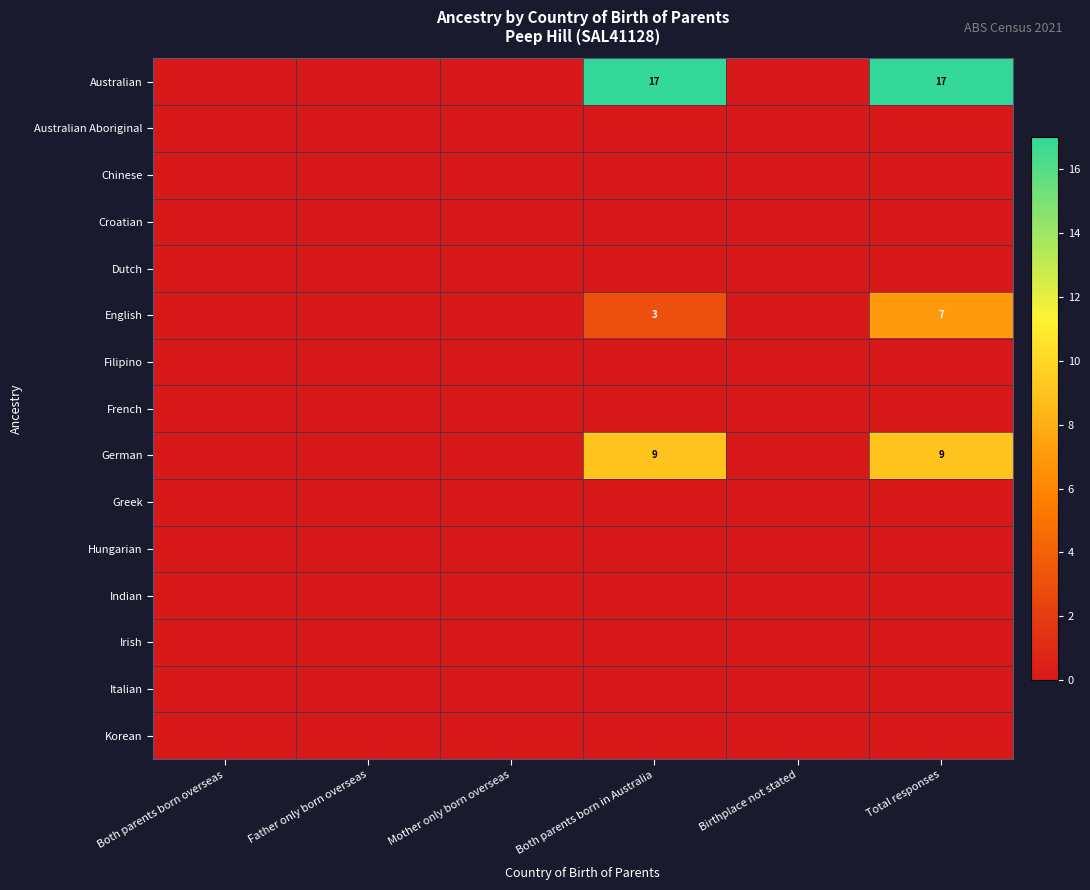

Rank the series by their maximum value, from lowest to highest.

Australian Aboriginal, Chinese, Croatian, Dutch, Filipino, French, Greek, Hungarian, Indian, Irish, Italian, Korean, English, German, Australian